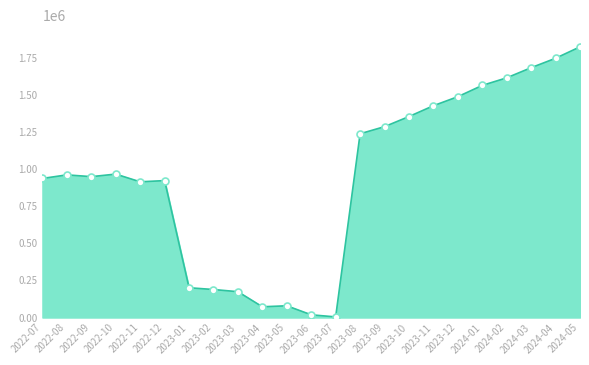

Reading right to left, what are all the values shown in this chart?

2024-05=1823719	2024-04=1746558	2024-03=1683136	2024-02=1614810	2024-01=1563904	2023-12=1487826	2023-11=1426896	2023-10=1353985	2023-09=1285897	2023-08=1238029	2023-07=4176	2023-06=18264	2023-05=79073	2023-04=72337	2023-03=174069	2023-02=188665	2023-01=200666	2022-12=922510	2022-11=914234	2022-10=966195	2022-09=949111	2022-08=961094	2022-07=936952